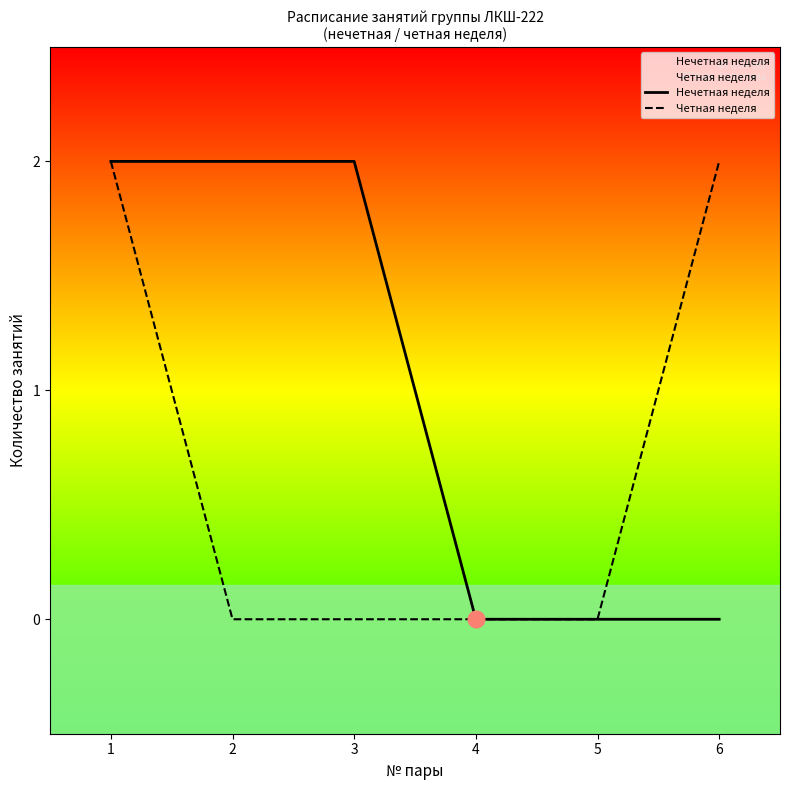

True or false: Нечетная неделя and Четная неделя cross at least once.

False